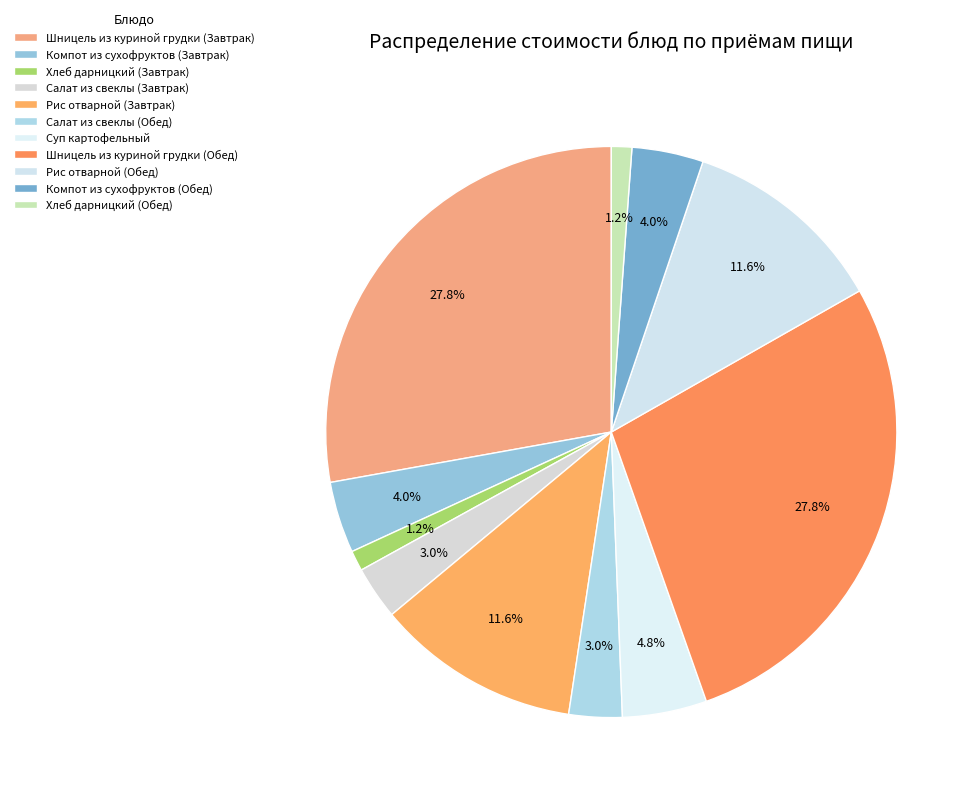

The Рис отварной (Завтрак) slice represents 24% of the pie. True or false?

False